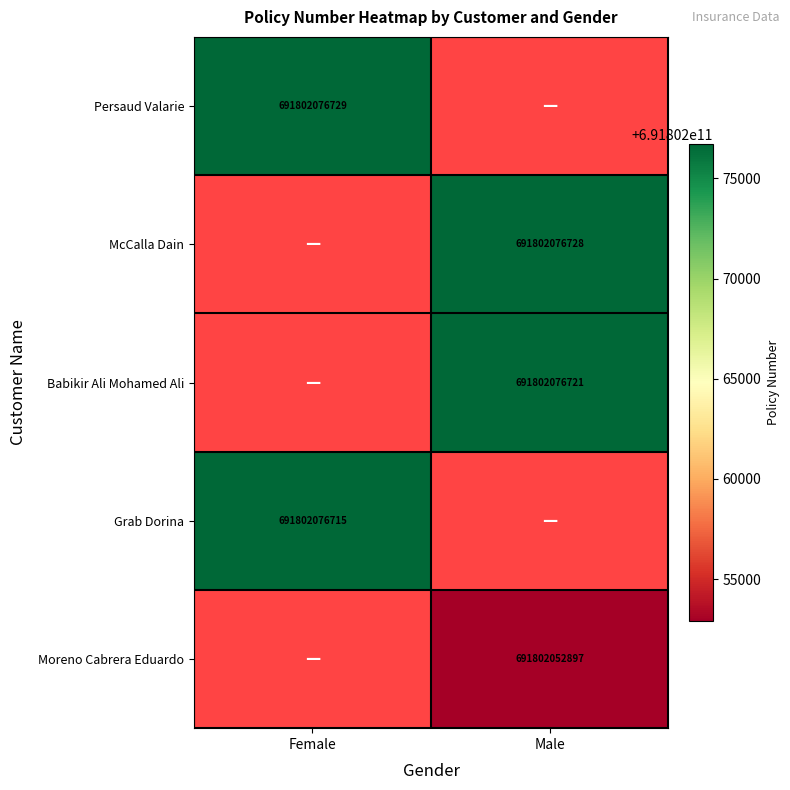

Which series has the largest total across all categories?

Persaud Valarie